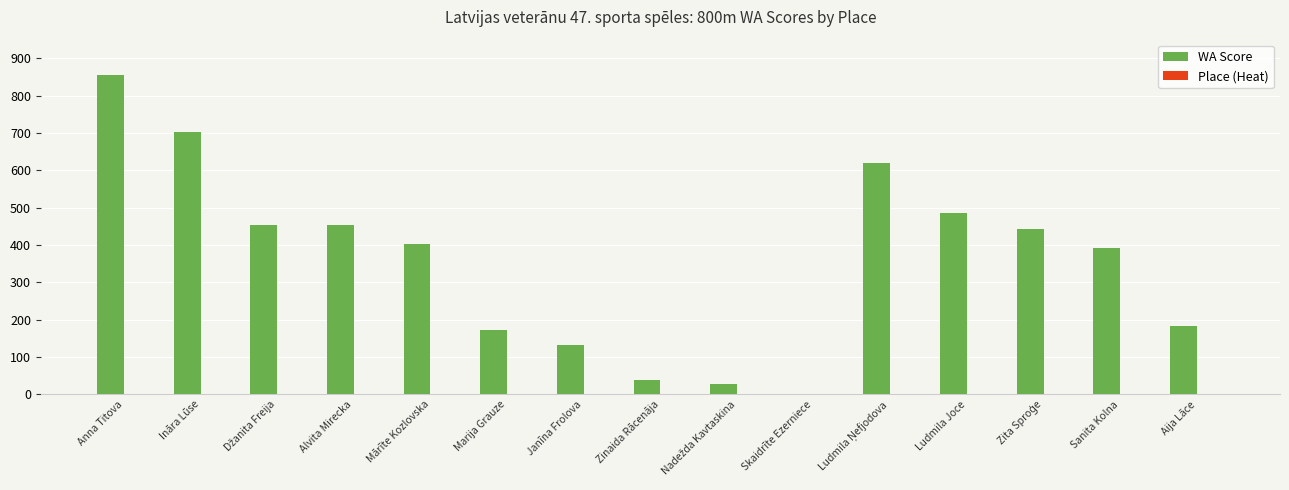

How many data points does each series have?

15